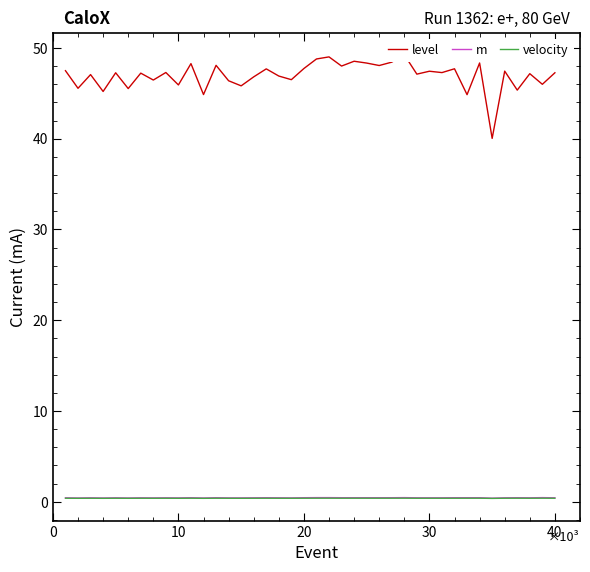

The velocity series shows 0.4 at 40. True or false?

True